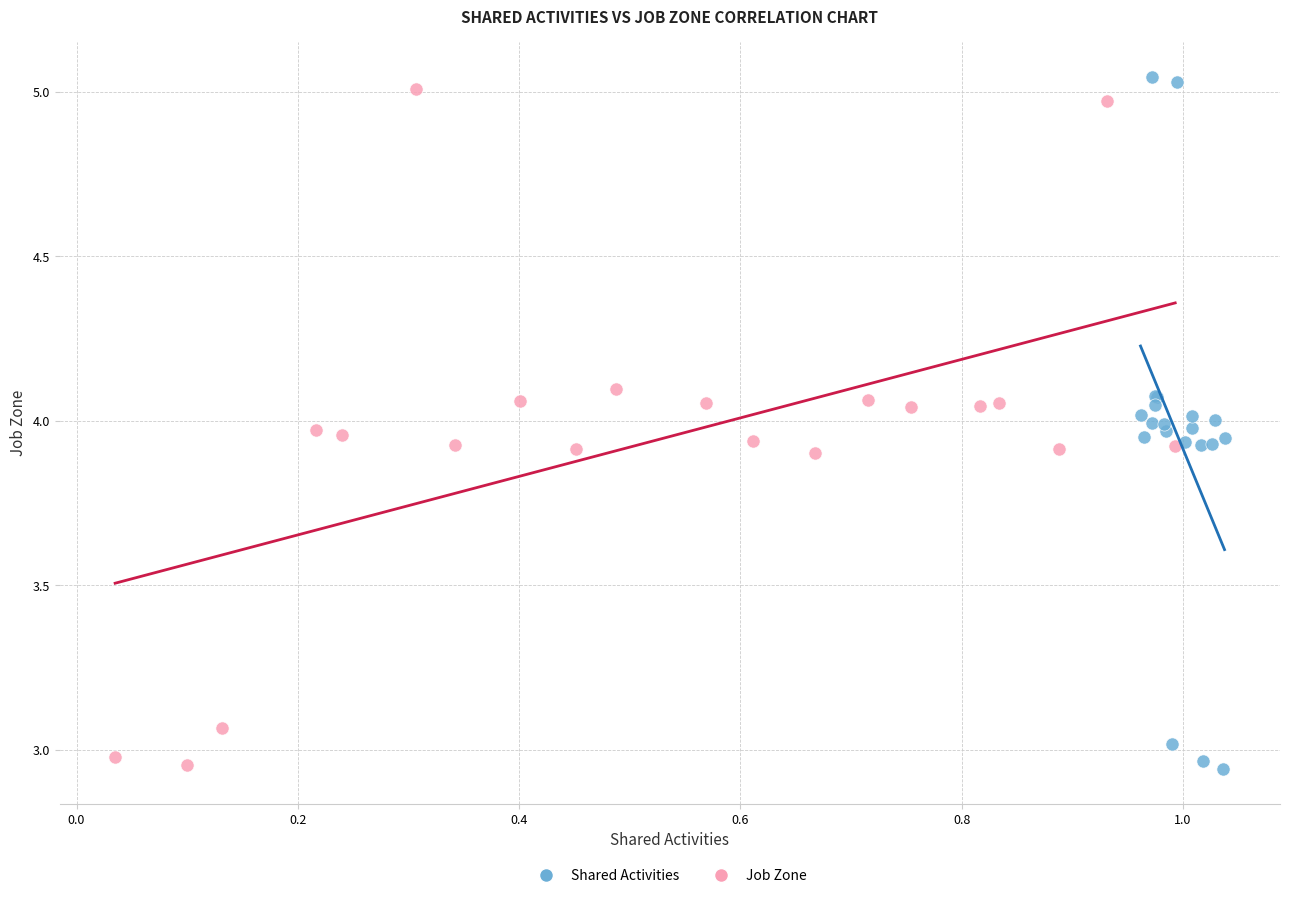

Which series has the widest spread of Y values?

Shared Activities